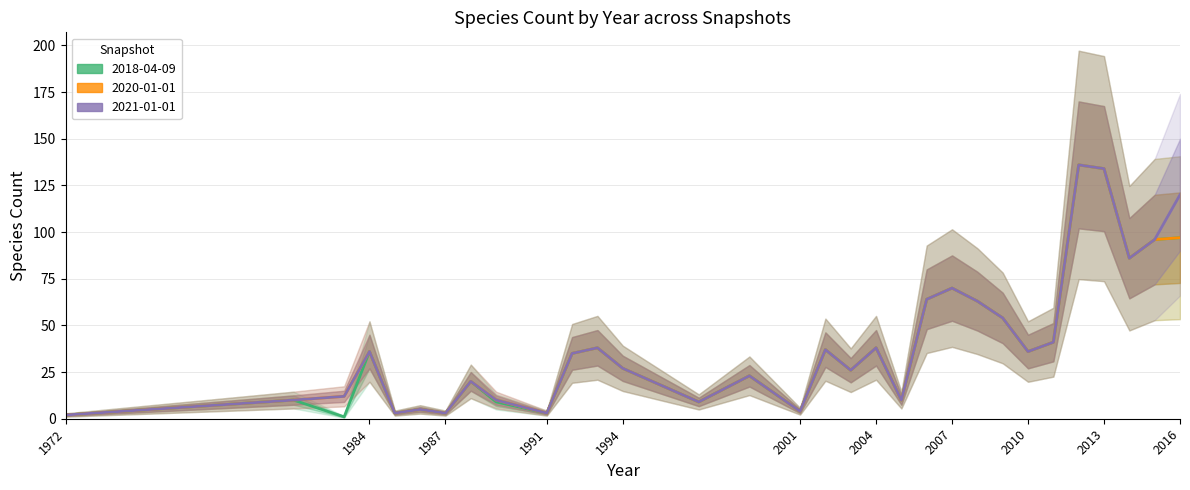

The 2020-01-01 series shows 48 at 2014. True or false?

False